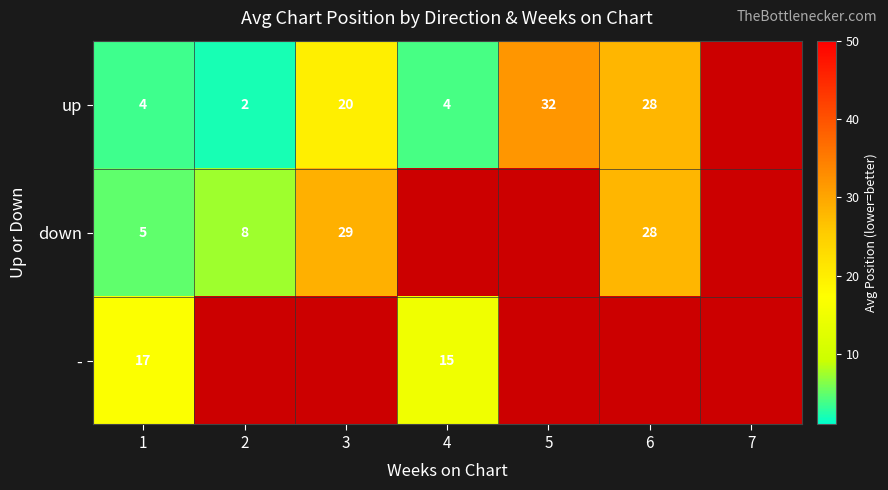

True or false: down has a value of 38.9 at 6.

False